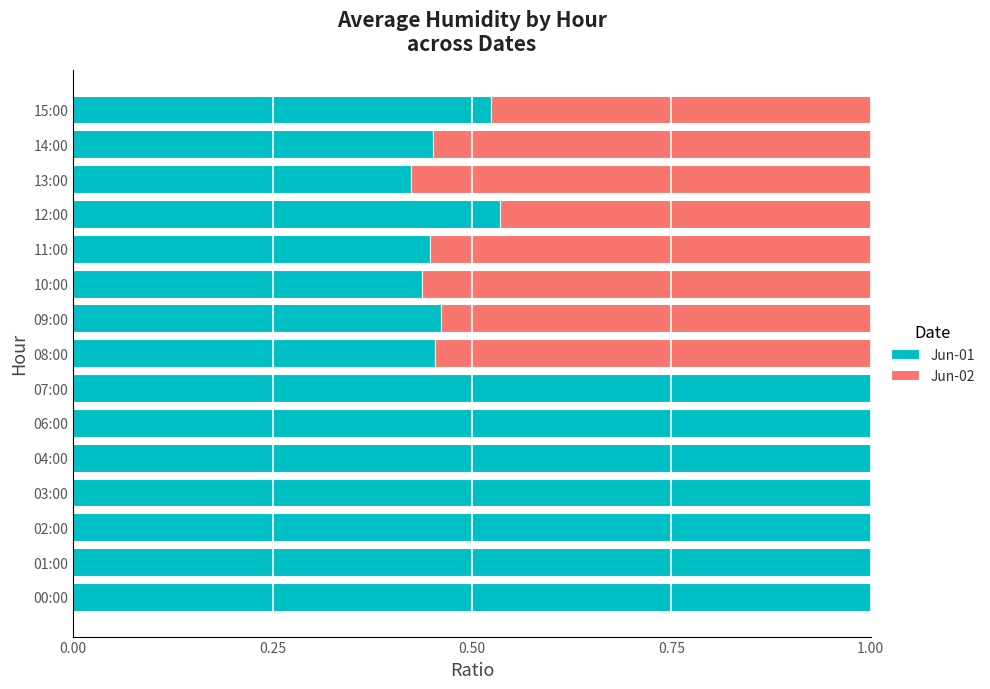

What is the highest value of the Jun-01 series?

1.0